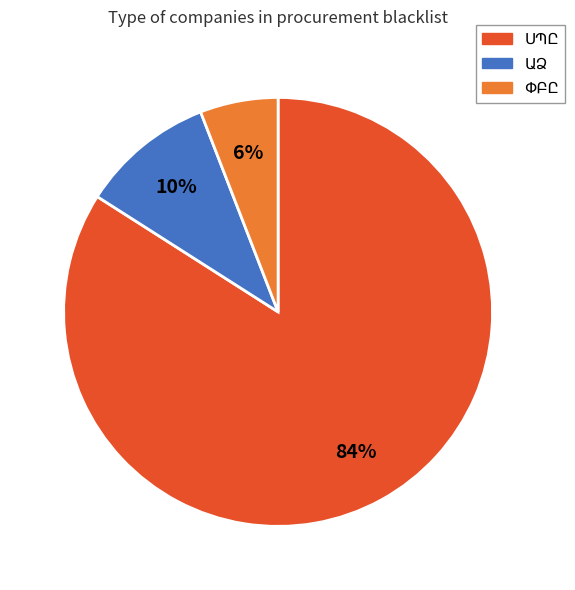

Is there any slice that represents more than half of the pie?

Yes